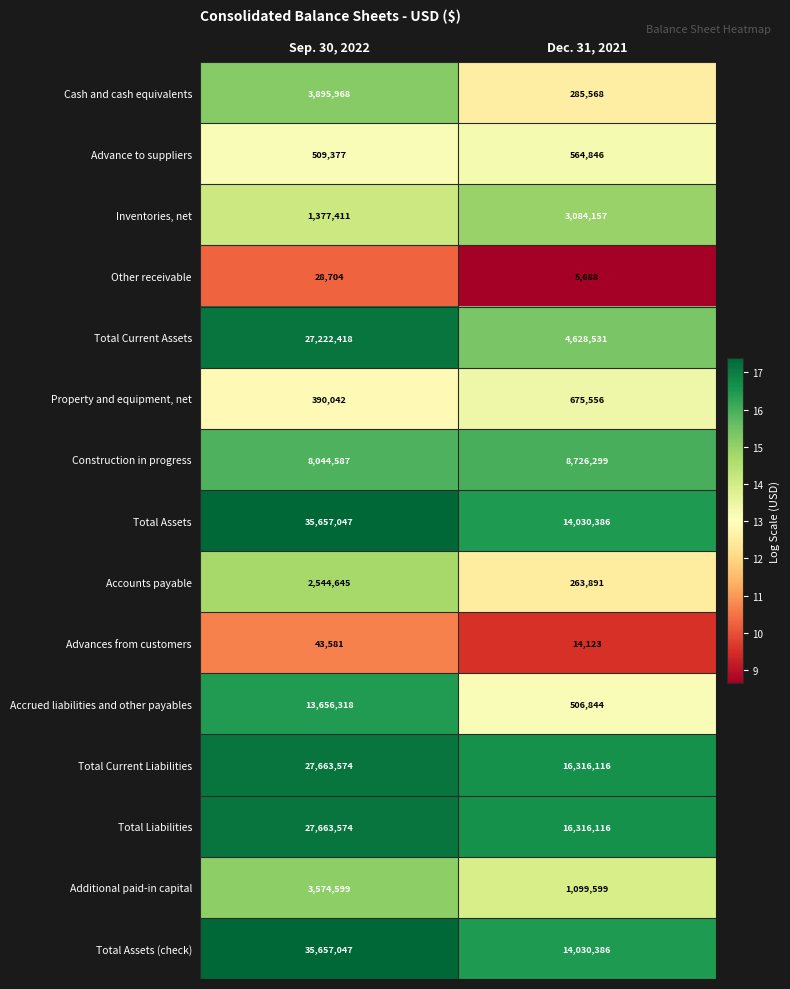

Between Sep. 30, 2022 and Dec. 31, 2021, which series saw the biggest shift?

Total Current Assets